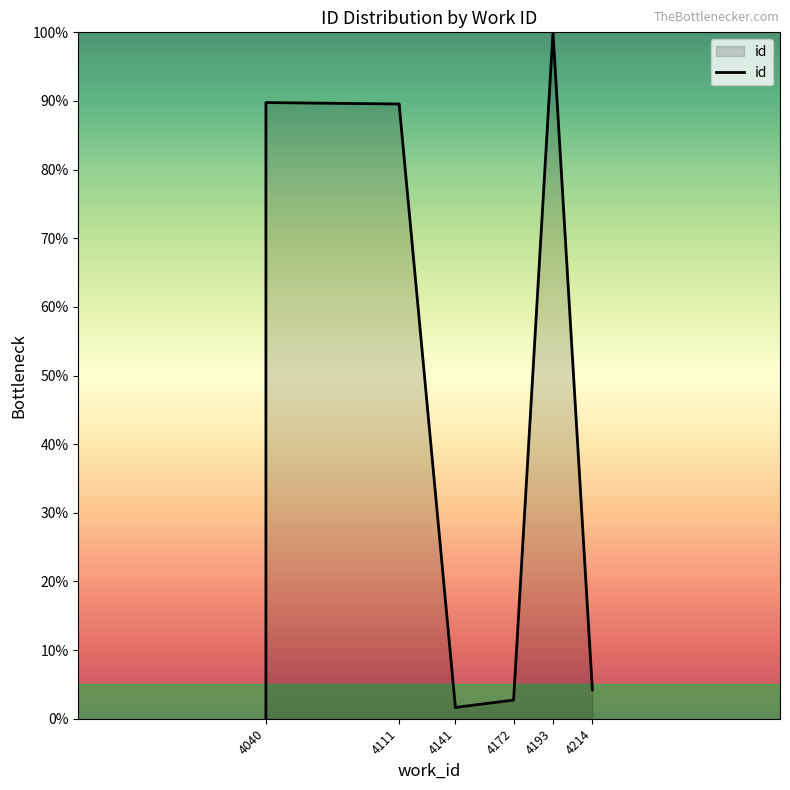

What is the difference between the second highest and minimum values?

89.8